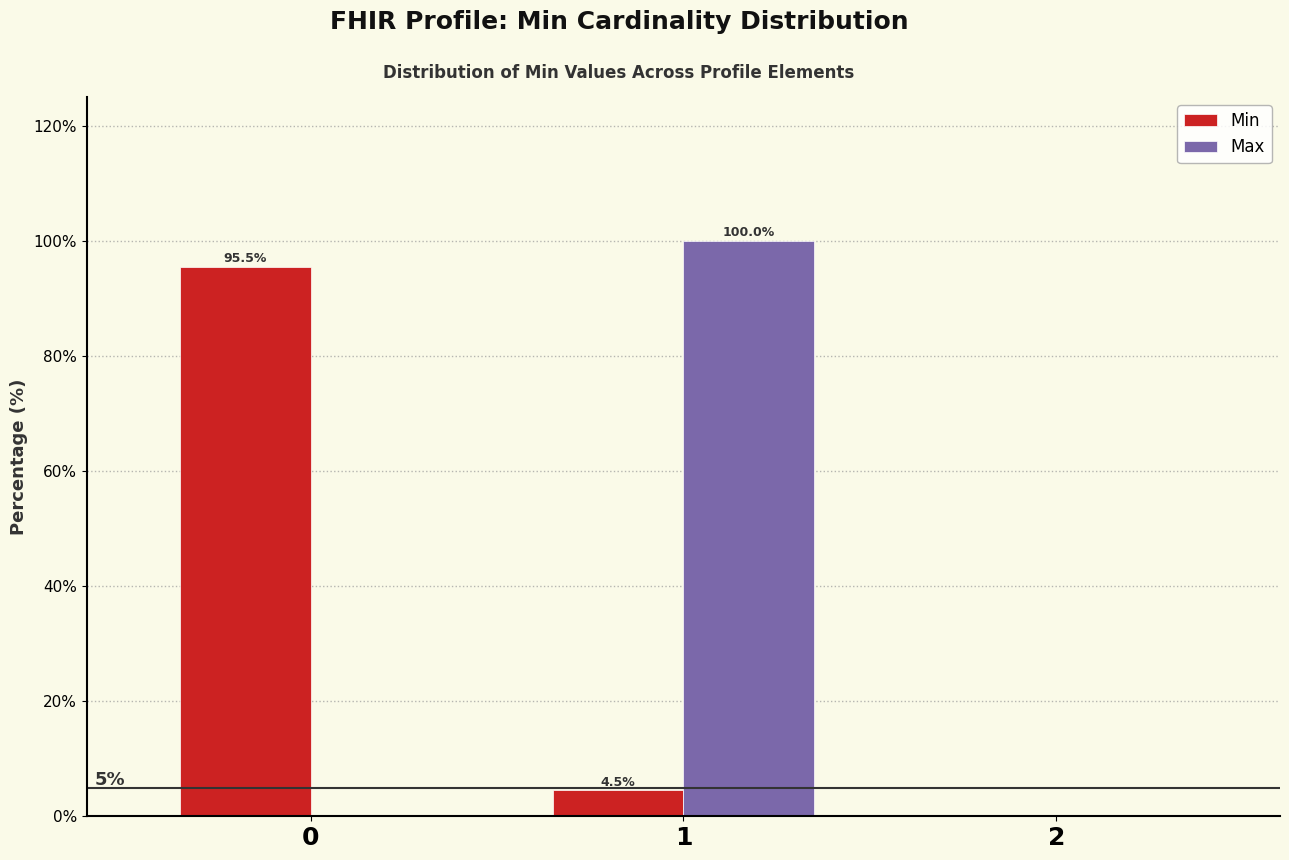

Reading left to right, list all the values displayed in this chart.

Min: 0=95.5	1=4.5	2=0.0
Max: 0=0.0	1=100.0	2=0.0